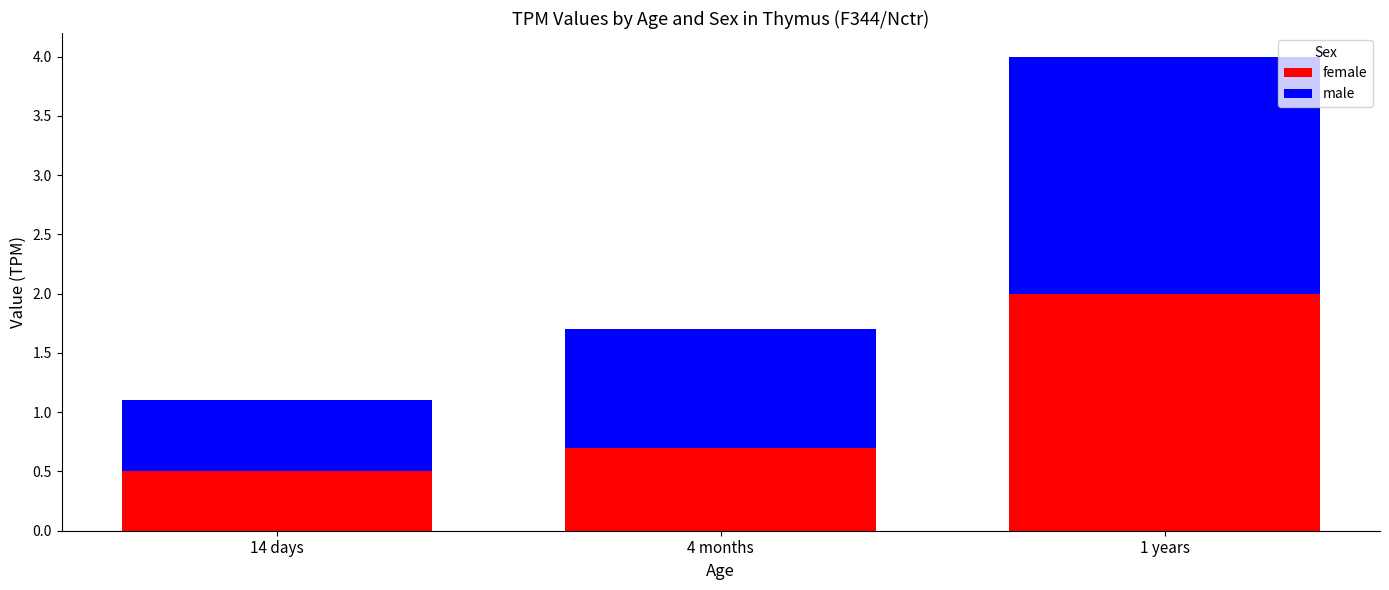

What is the total value across all series at 4 months?

1.7